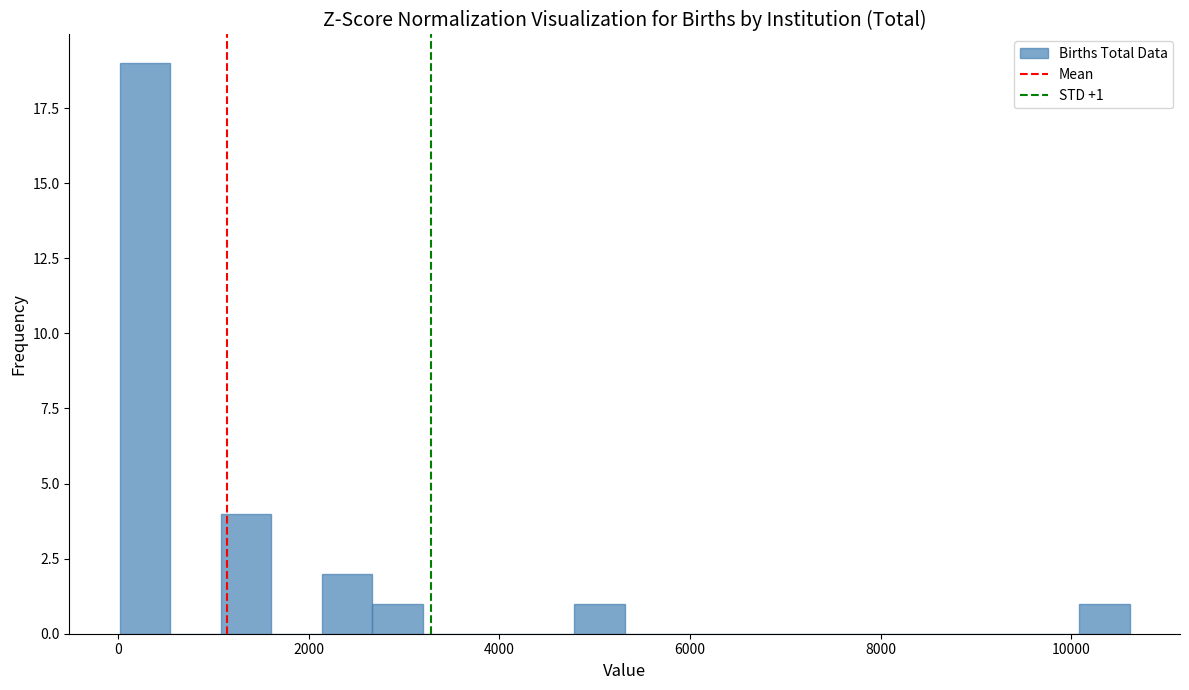

Around what value on the x-axis is the tallest bar? Give the approximate position of its centre, as read against the axis.

200